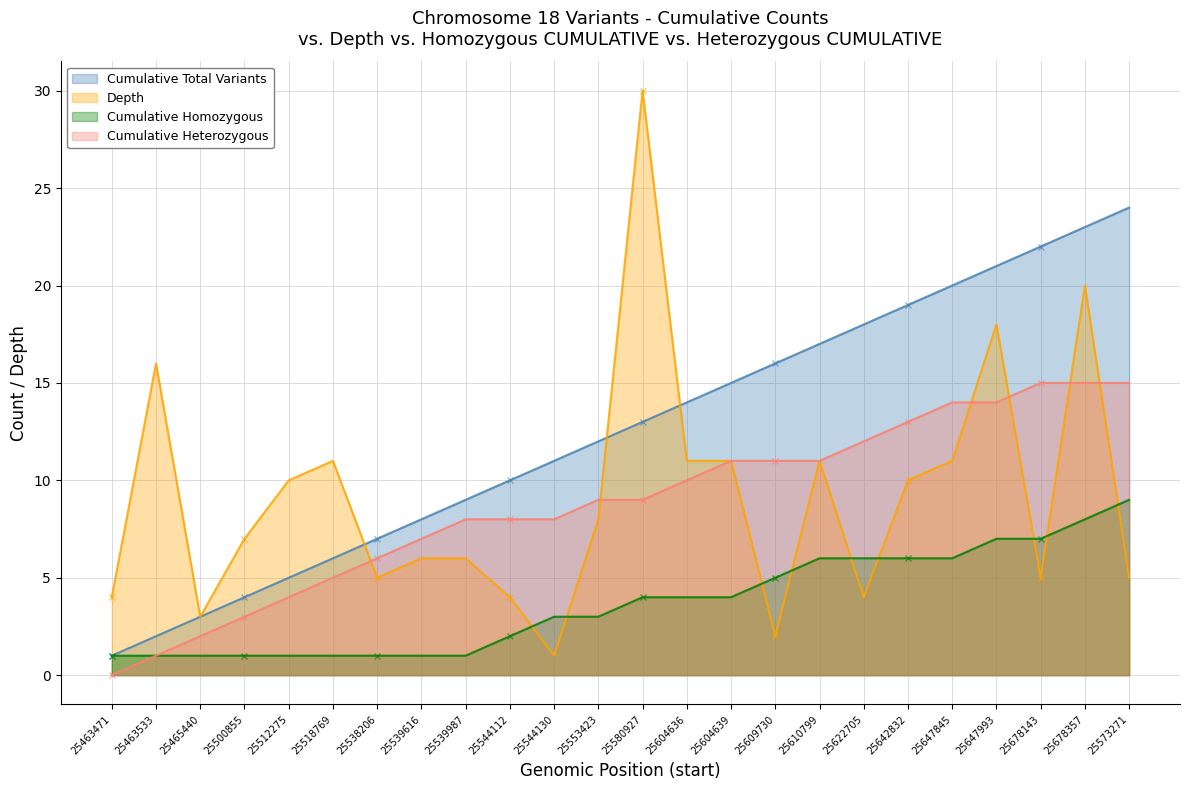

Between 25539987 and 25604639, which is larger?

25604639